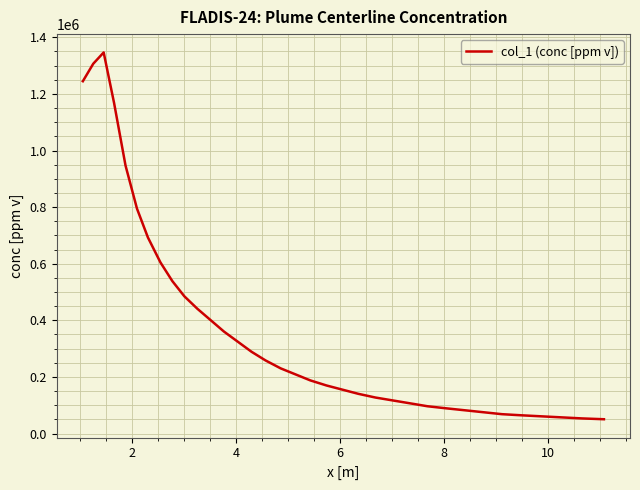

What is the maximum value shown in the chart?

1346479.2